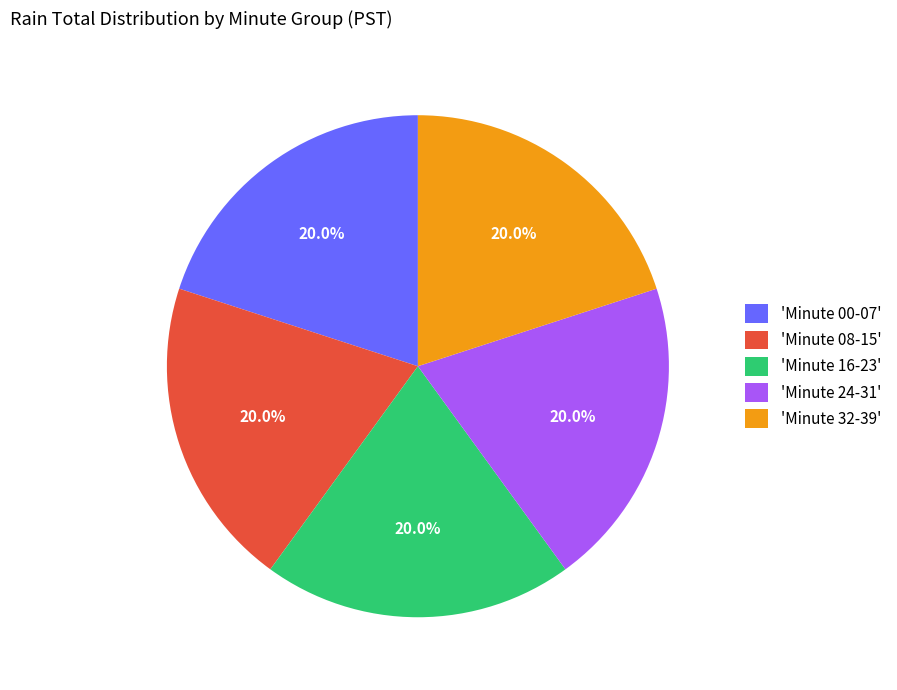

Is there a majority slice in this chart?

No